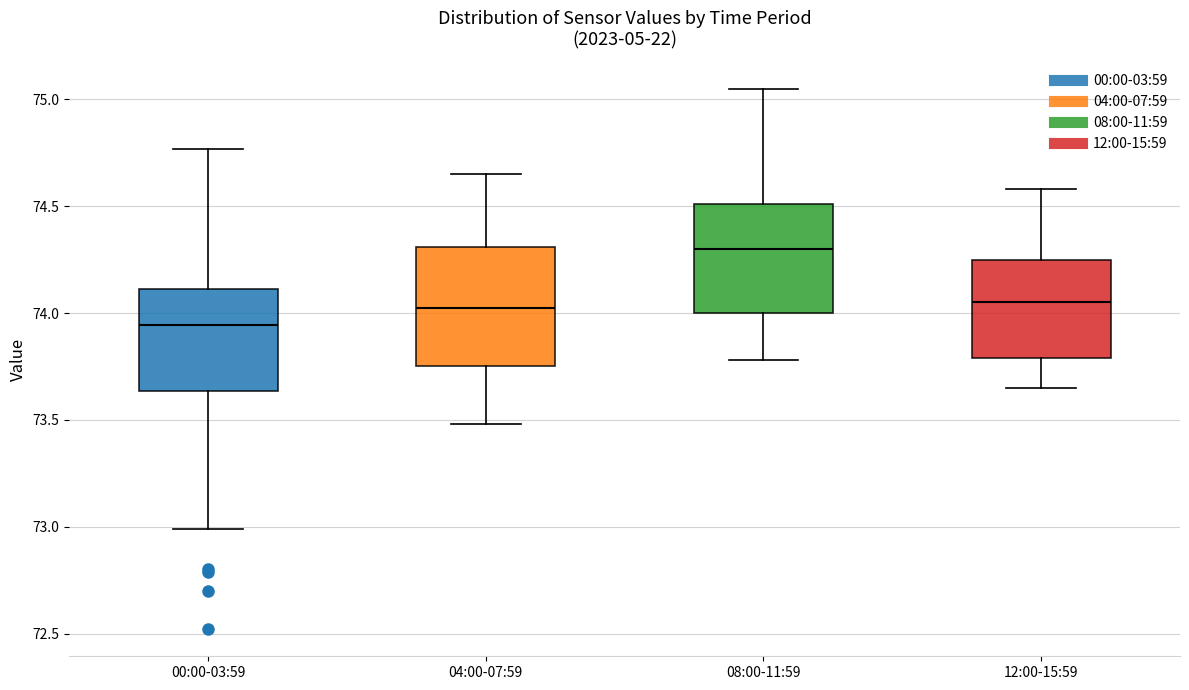

Reading left to right, read every box against the y-axis: the position of its median line, the range the box covers, and the ends of its whiskers. The values are not printed on the chart, so give them approximately, as read against the axis.

00:00-03:59: median 73.95, box 73.65 to 74.10, whiskers 73.00 to 74.75
04:00-07:59: median 74.05, box 73.75 to 74.30, whiskers 73.50 to 74.65
08:00-11:59: median 74.30, box 74.00 to 74.50, whiskers 73.80 to 75.05
12:00-15:59: median 74.05, box 73.80 to 74.25, whiskers 73.65 to 74.60